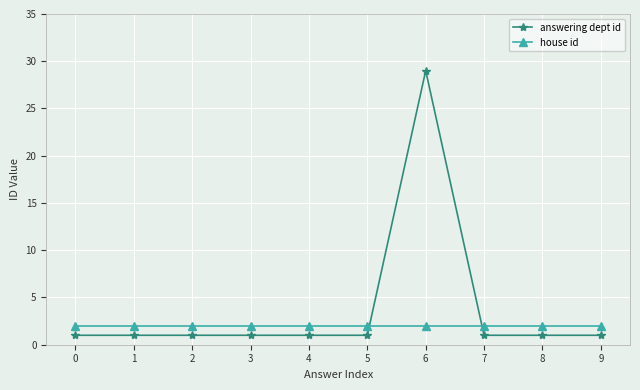

What is the value of the answering dept id point at the 3rd from the left?

1